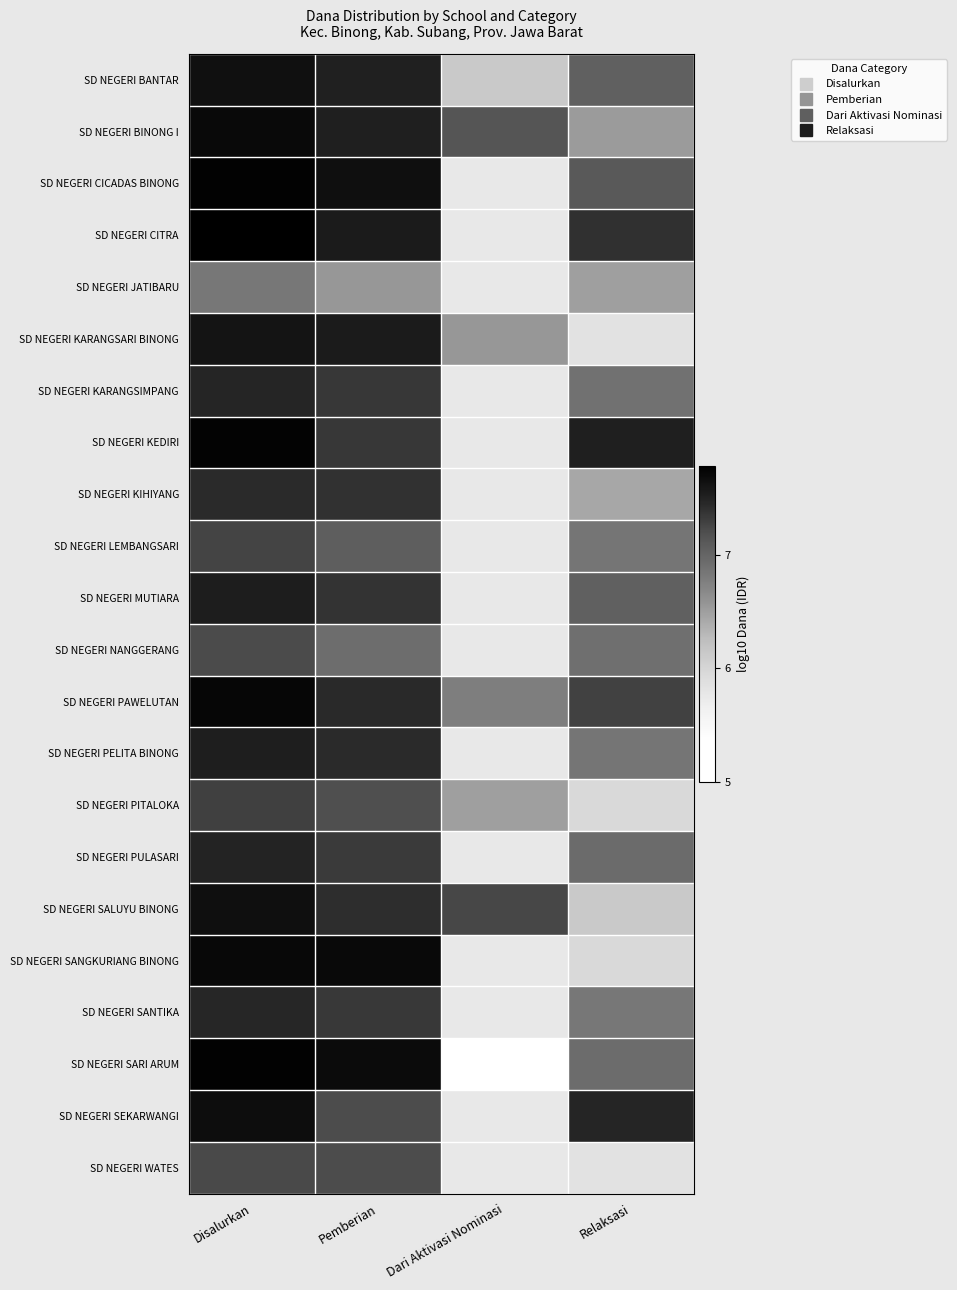

Which series has the largest range (max minus min)?

SD NEGERI SARI ARUM